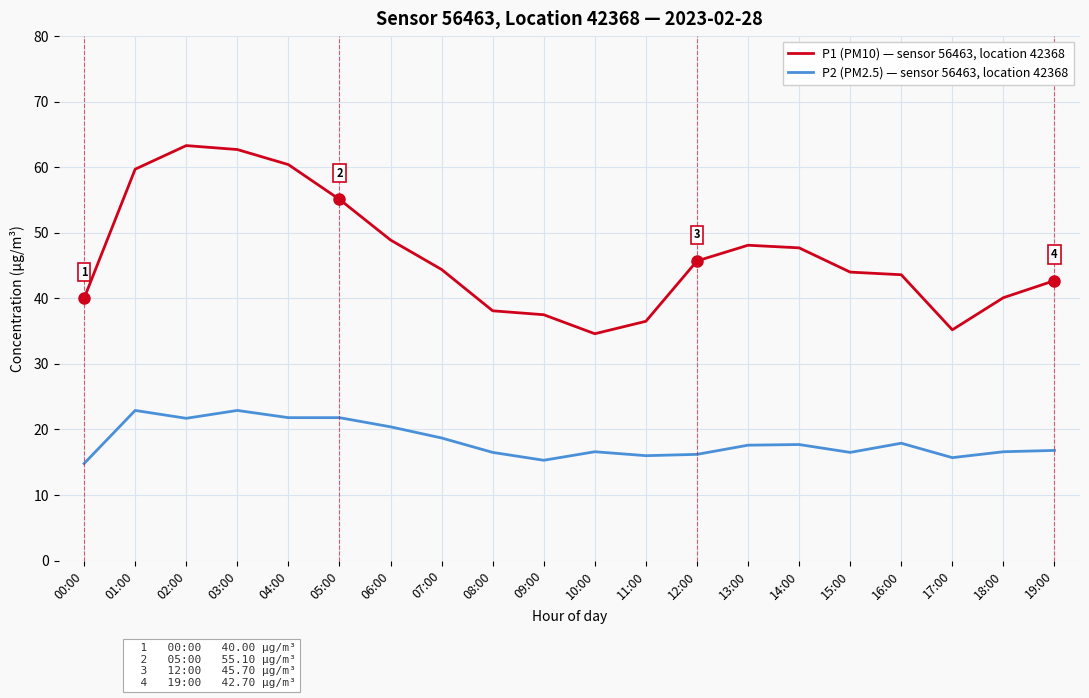

What is the difference between the highest and lowest values at 08:00?

21.6